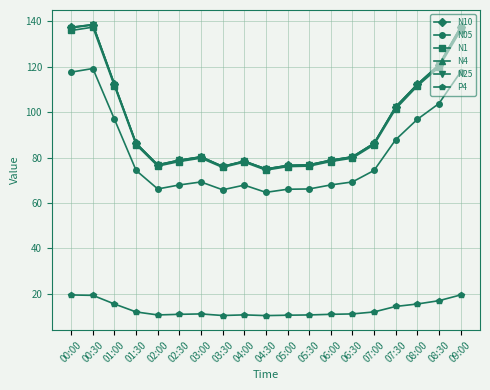

The N10 series shows 183.6 at 00:00. True or false?

False